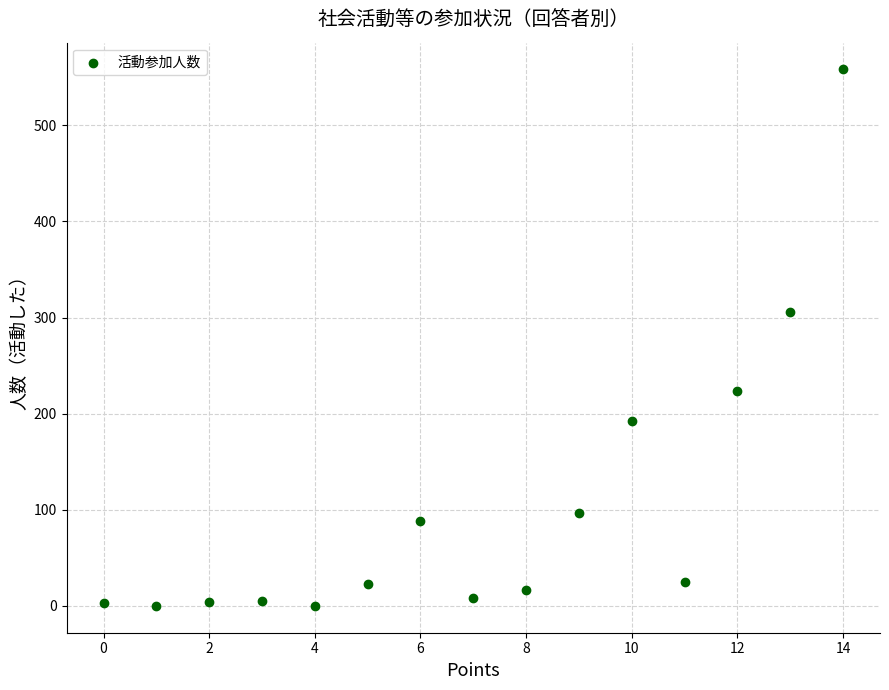

What Y value in the scatter plot is closest to 279?

306